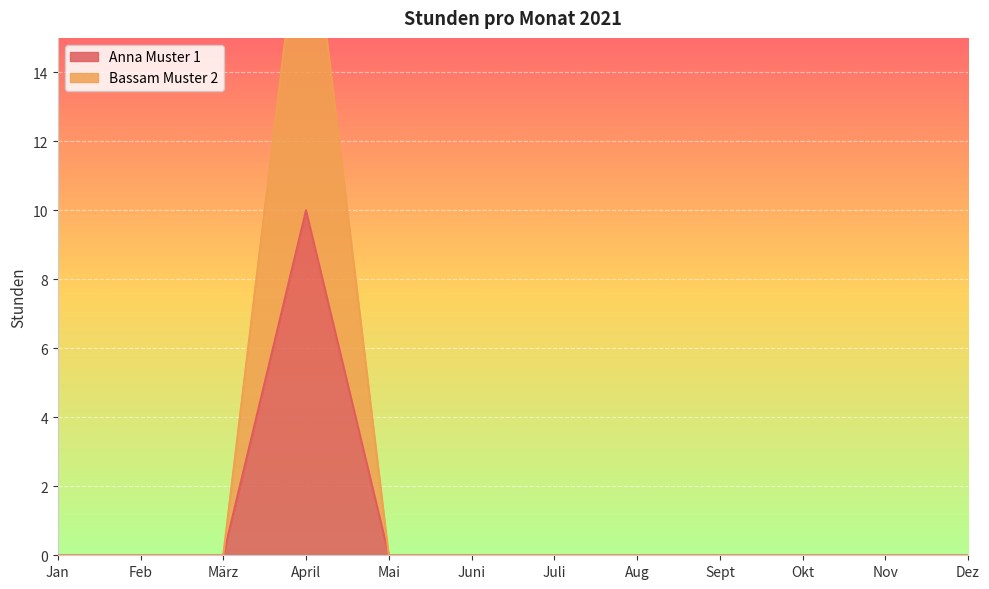

How many Anna Muster 1 values are between 0 and 1?

11